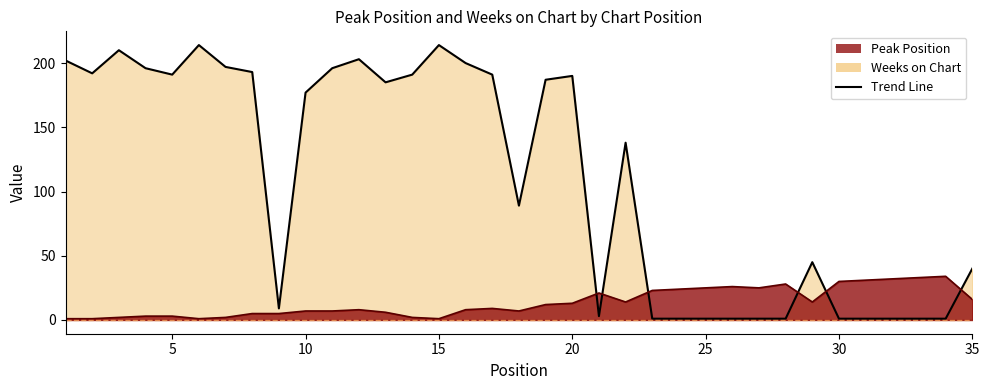

In Weeks on Chart, how many points are lower than both neighbors (excluding endpoints)?

6